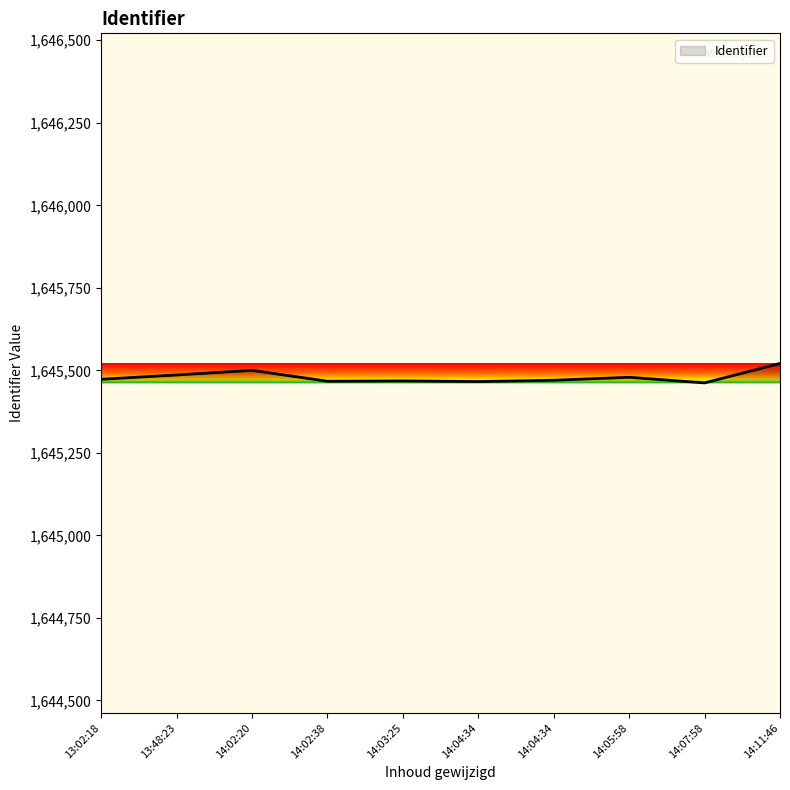

List the labels in order of value, largest first.

2015-12-13 14:11:46, 2015-12-13 14:02:20, 2015-12-13 13:48:23, 2015-12-13 14:05:58, 2015-12-13 13:02:18, 2015-12-13 14:04:34, 2015-12-13 14:03:25, 2015-12-13 14:02:38, 2015-12-13 14:04:34, 2015-12-13 14:07:58